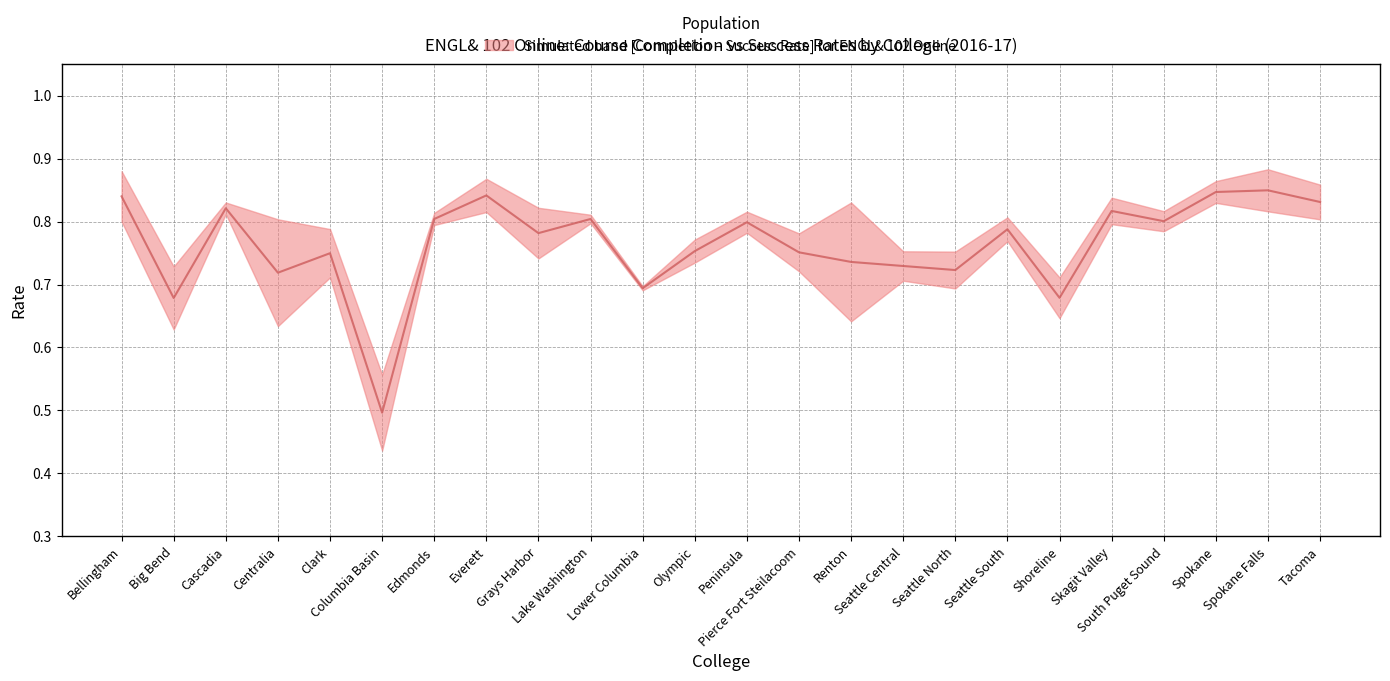

Reading left to right, list all the values displayed in this chart.

Bellingham=0.8	Big Bend=0.7	Cascadia=0.8	Centralia=0.7	Clark=0.7	Columbia Basin=0.5	Edmonds=0.8	Everett=0.8	Grays Harbor=0.8	Lake Washington=0.8	Lower Columbia=0.7	Olympic=0.8	Peninsula=0.8	Pierce Fort Steilacoom=0.8	Renton=0.7	Seattle Central=0.7	Seattle North=0.7	Seattle South=0.8	Shoreline=0.7	Skagit Valley=0.8	South Puget Sound=0.8	Spokane=0.8	Spokane Falls=0.8	Tacoma=0.8